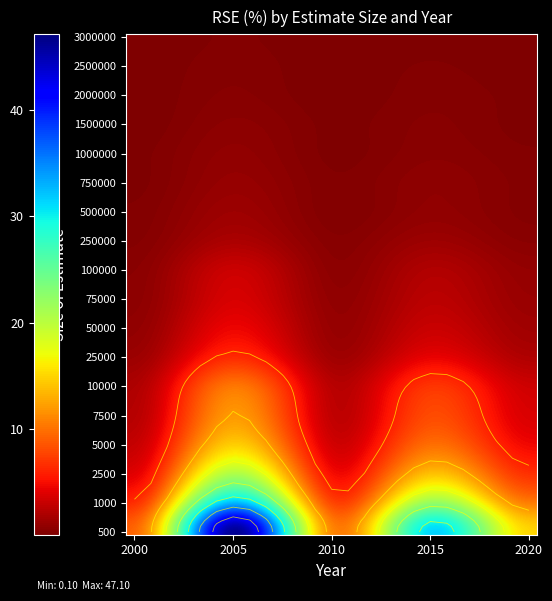

Reading left to right, transcribe all the data shown in this chart.

3000000: 0.1	0.3	0.1	0.2	0.1
2500000: 0.1	0.4	0.1	0.3	0.1
2000000: 0.1	0.5	0.1	0.4	0.2
1500000: 0.1	0.7	0.2	0.5	0.2
1000000: 0.2	0.9	0.2	0.6	0.3
750000: 0.2	1.1	0.3	0.8	0.4
500000: 0.3	1.4	0.3	0.9	0.4
250000: 0.4	2.0	0.5	1.4	0.6
100000: 0.6	3.3	0.7	2.2	1.0
75000: 0.7	3.8	0.9	2.6	1.2
50000: 0.9	4.7	1.1	3.2	1.5
25000: 1.3	6.6	1.5	4.5	2.1
10000: 2.0	10.5	2.4	7.1	3.3
7500: 2.3	12.2	2.7	8.2	3.8
5000: 2.9	14.9	3.4	10.0	4.7
2500: 4.0	21.1	4.8	14.2	6.7
1000: 6.4	33.3	7.5	22.5	10.5
500: 9.1	47.1	10.6	31.8	14.9